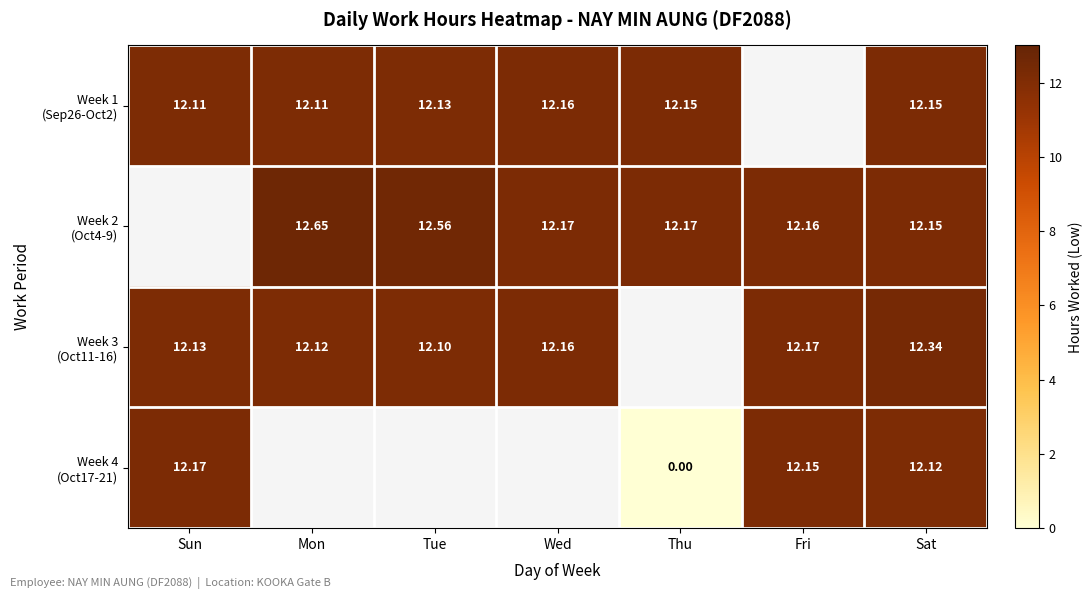

Between Mon and Sat, which series saw the biggest shift?

Week 2 (Oct4-9)